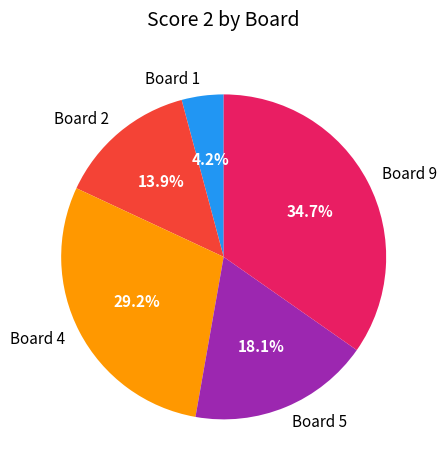

Is there a majority slice in this chart?

No